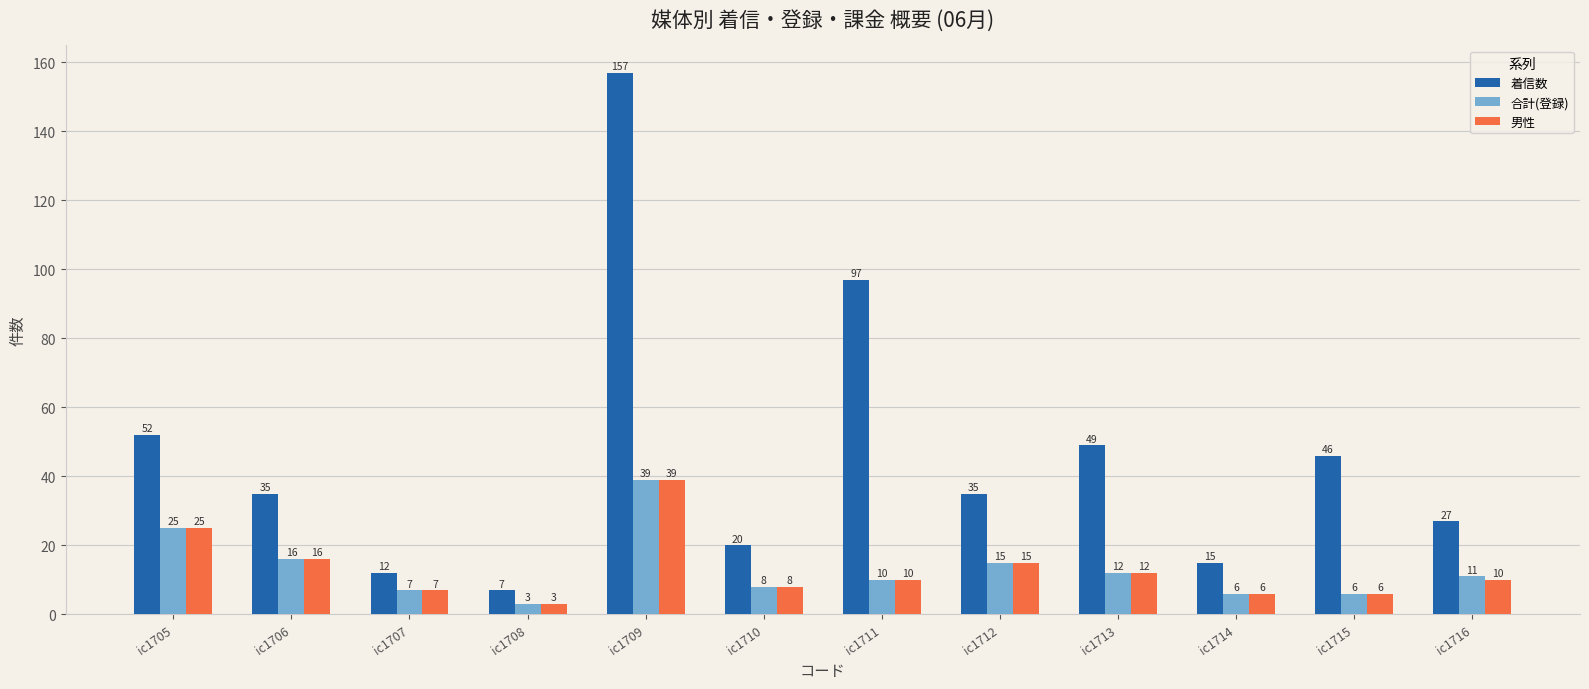

What is the difference between the highest and lowest values at ic1709?

118